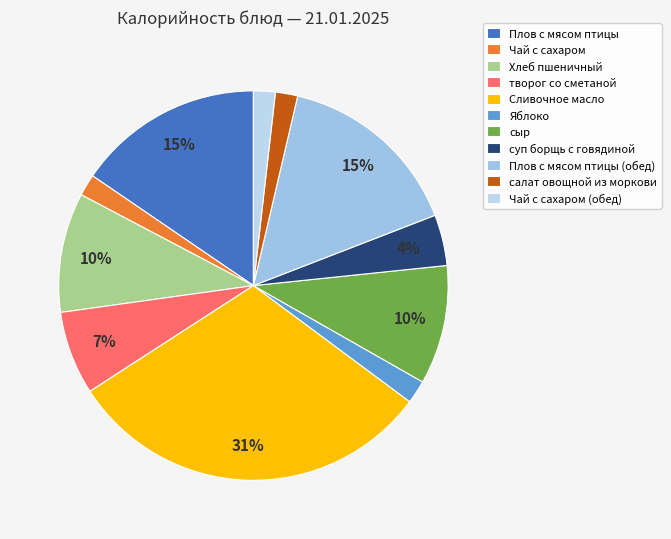

Is it true that Плов с мясом птицы (обед) is 2% of the pie?

False